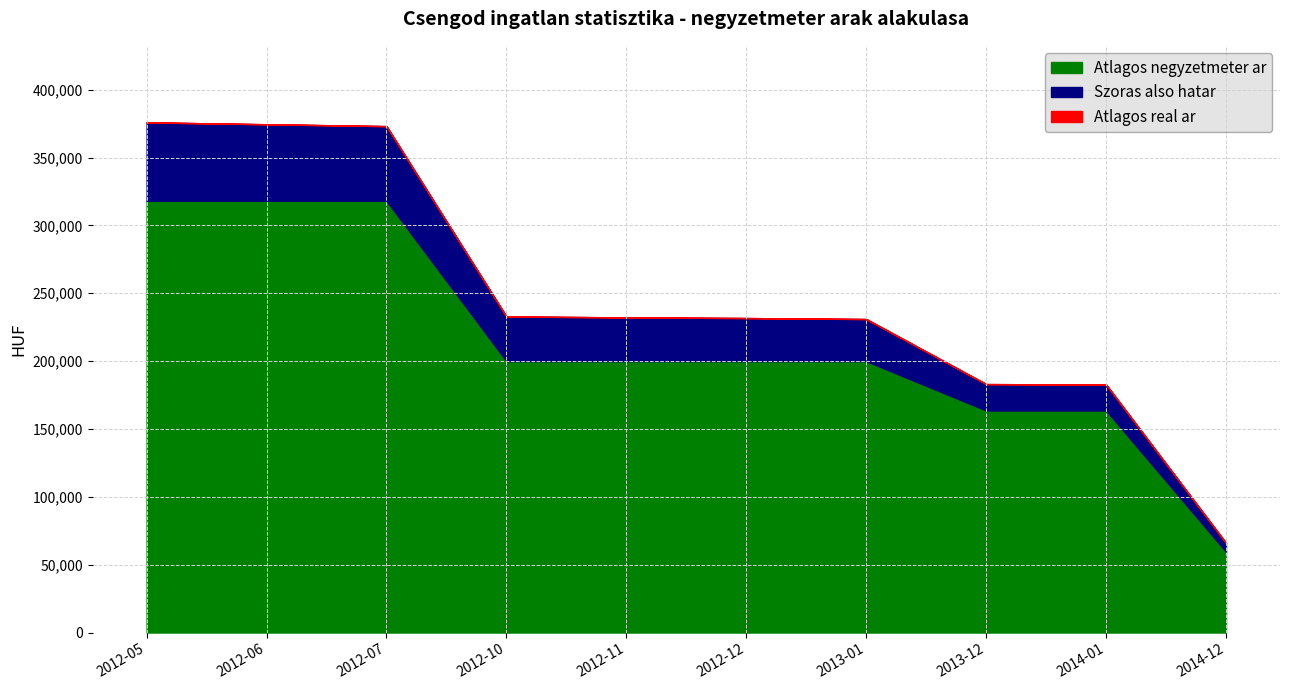

True or false: Atlagos real ar and Atlagos negyzetmeter ar cross at least once.

False